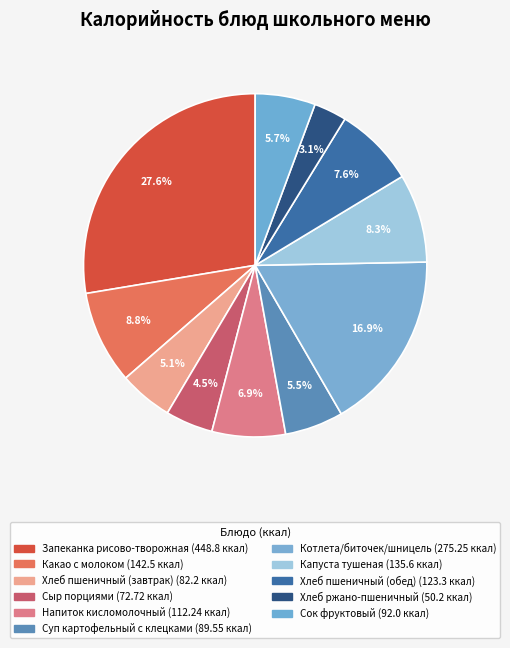

Rank the categories by value from highest to lowest.

Запеканка рисово-творожная, Котлета/биточек/шницель, Какао с молоком, Капуста тушеная, Хлеб пшеничный (обед), Напиток кисломолочный, Сок фруктовый, Суп картофельный с клецками, Хлеб пшеничный (завтрак), Сыр порциями, Хлеб ржано-пшеничный